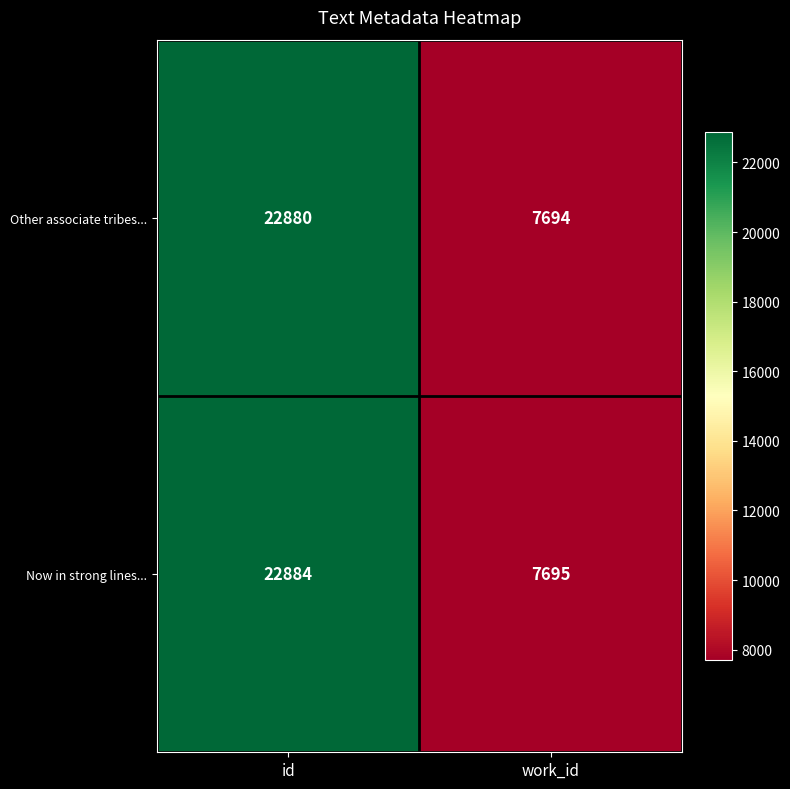

What is the maximum value shown in the chart?

22884